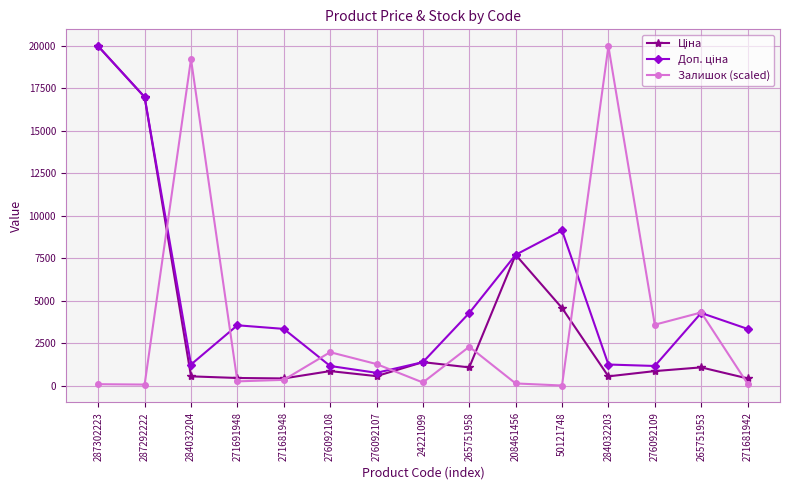

At how many categories does at least one series exceed 8210?

5